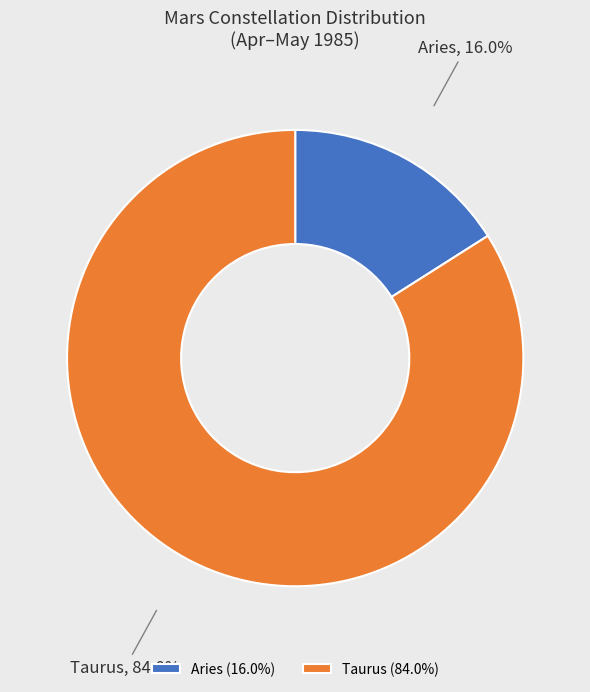

Is it true that Aries is 50% of the pie?

False